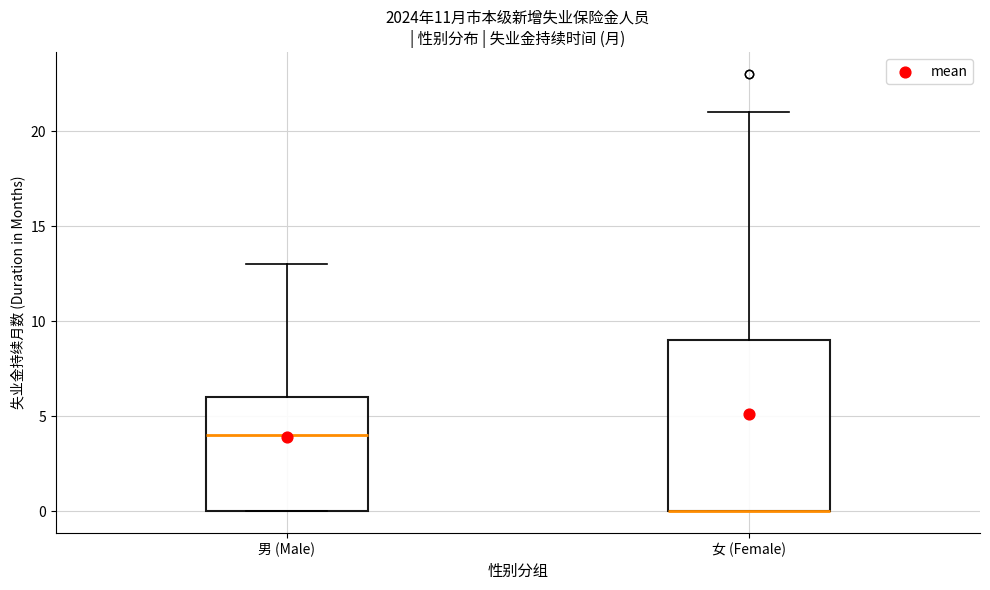

Reading left to right, read every box against the y-axis: the position of its median line, the range the box covers, and the ends of its whiskers. The values are not printed on the chart, so give them approximately, as read against the axis.

男 (Male): median 4, box 0 to 6, whiskers 0 to 13
女 (Female): median 0 (drawn on the box's lower edge), box 0 to 9, whiskers 0 to 21